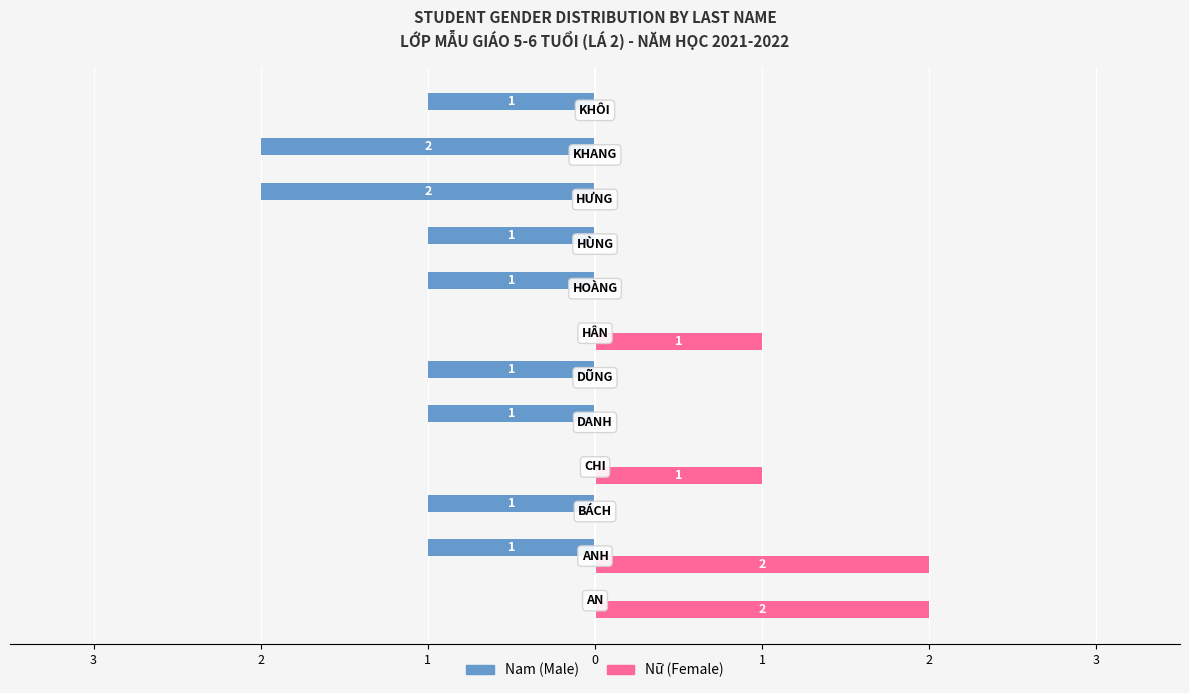

True or false: Nữ has a value of 1 at 0.

True